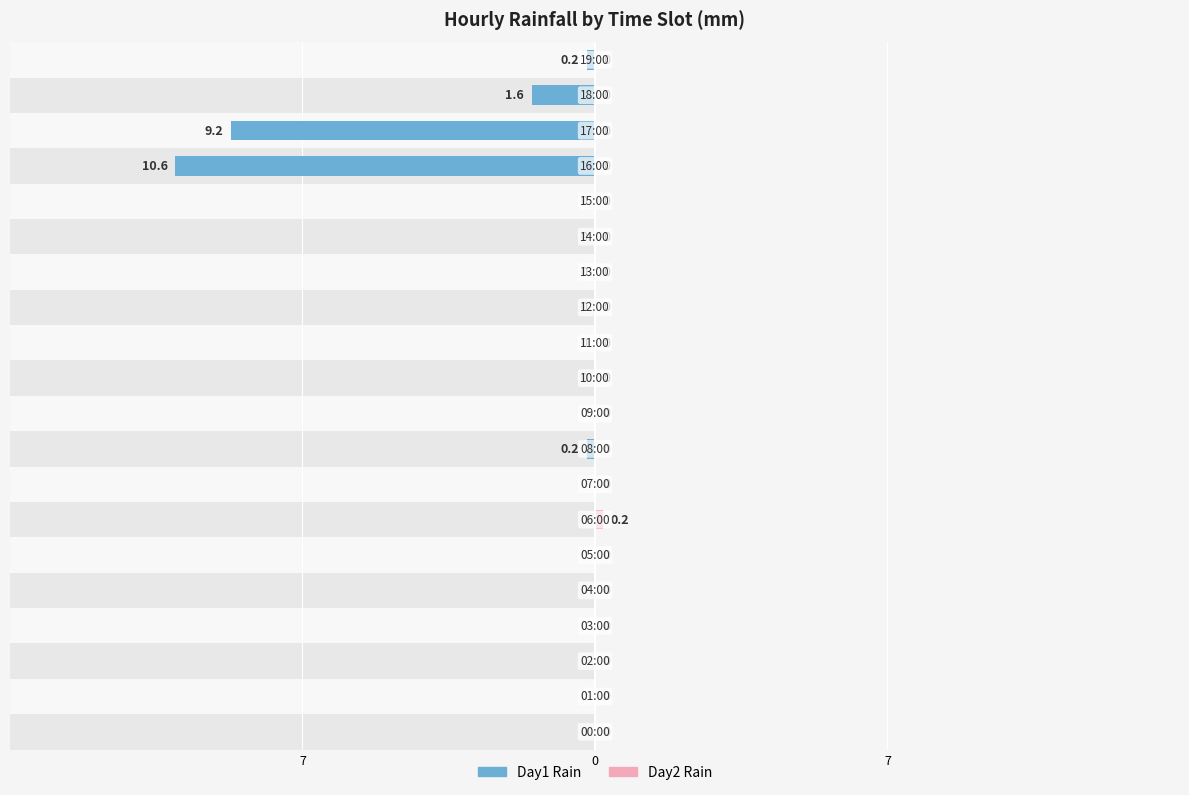

How many values in the Day2 Rain series exceed 0?

1